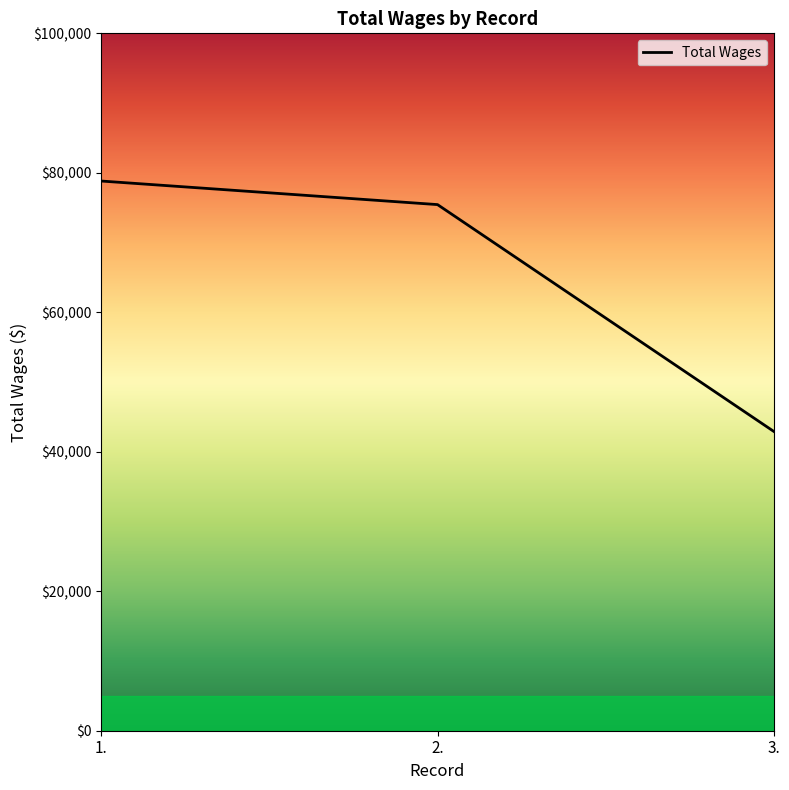

Does the chart have visible grid lines?

No